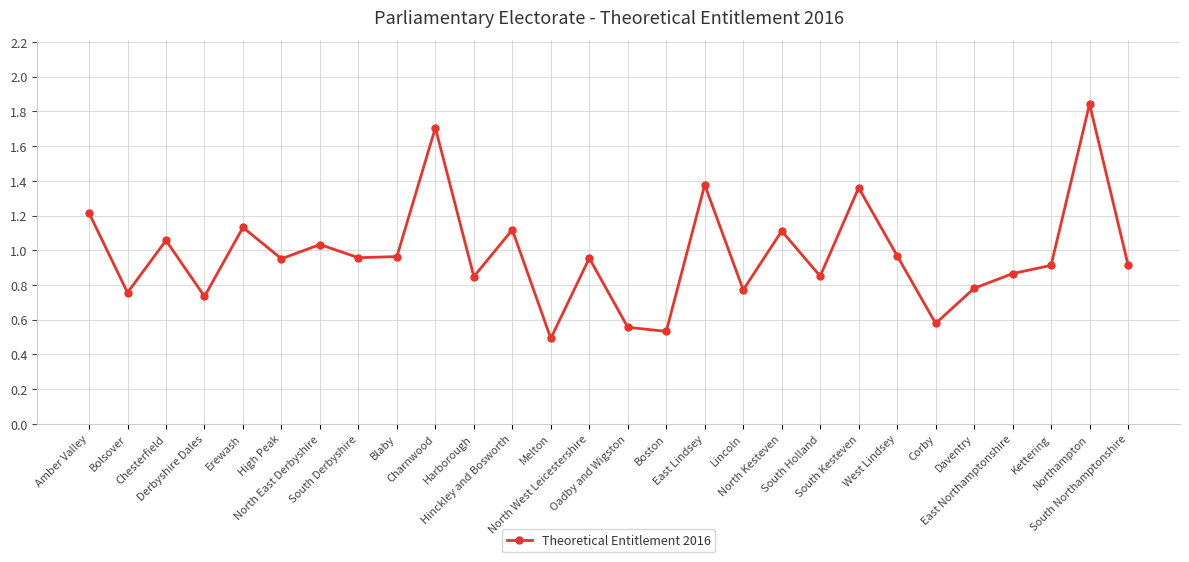

How many points are higher than both their immediate neighbors (excluding endpoints)?

10